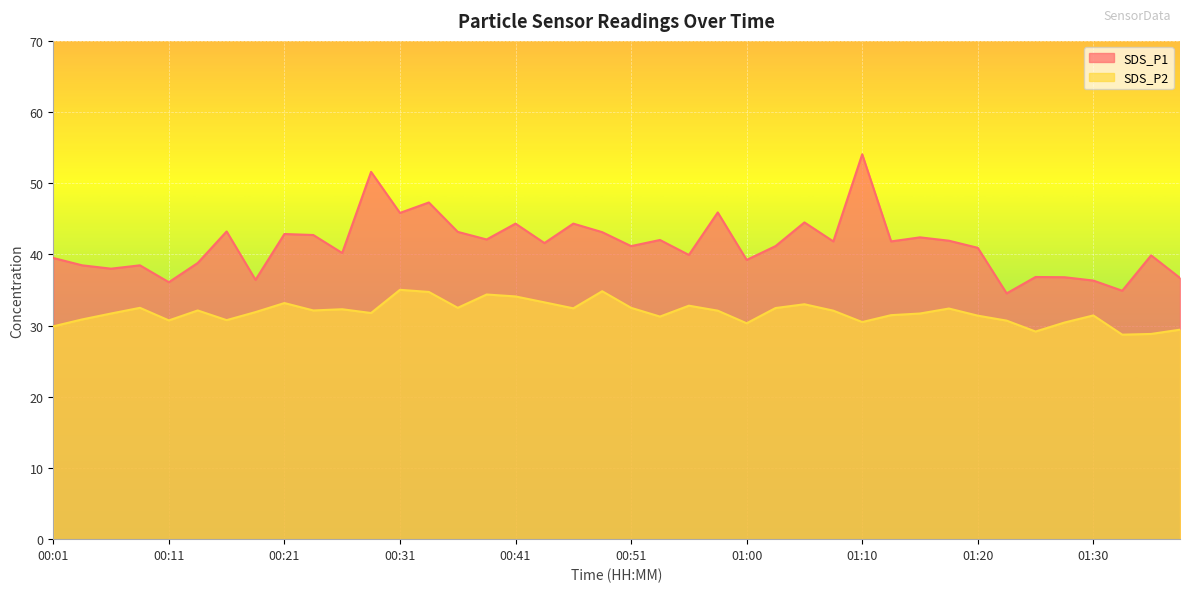

Between 00:04 and 00:41, which series saw the biggest shift?

SDS_P1